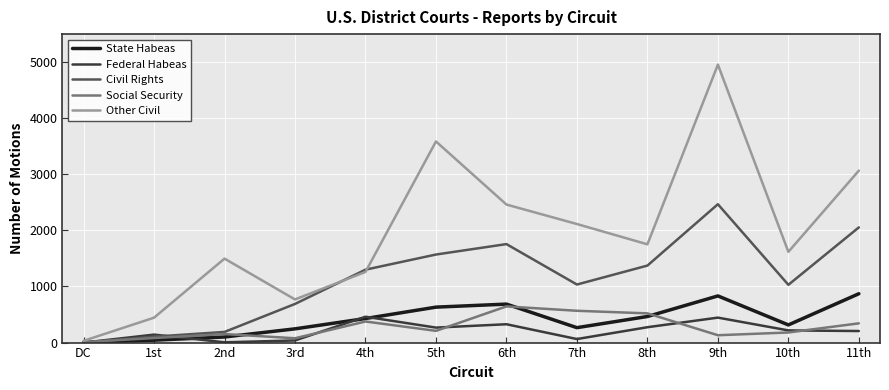

How many lines are shown in the chart?

5